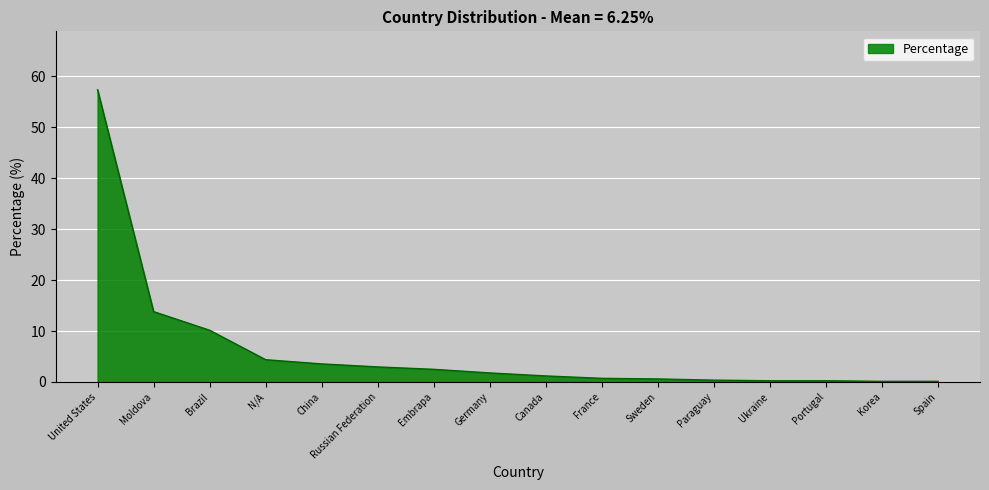

What position from the right is United States?

16